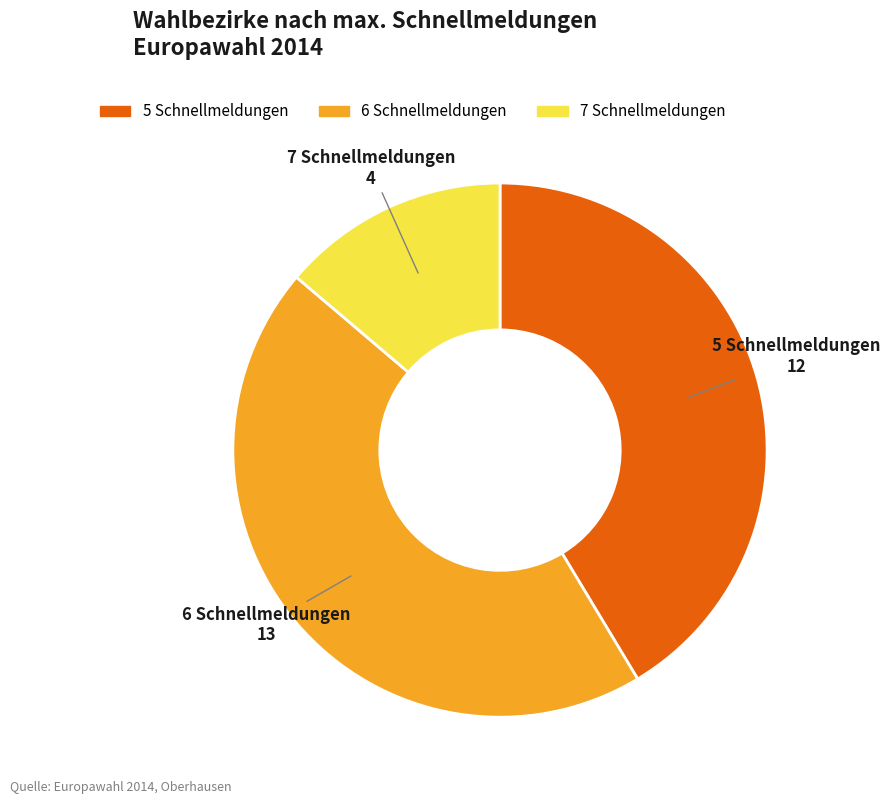

Between 7 Schnellmeldungen and 5 Schnellmeldungen, which is larger?

5 Schnellmeldungen